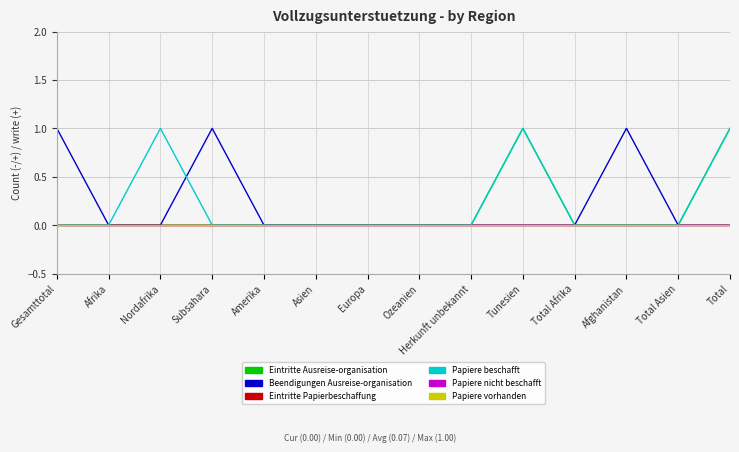

Does the chart display data point markers on the line(s)?

No